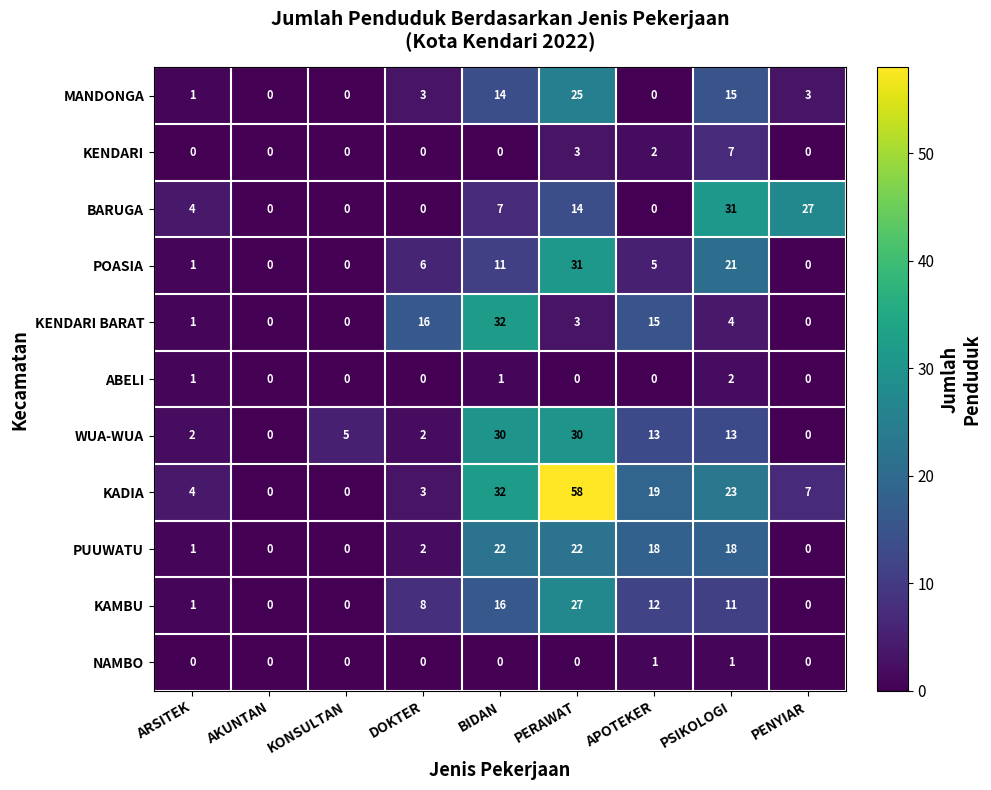

What is the maximum value shown in the chart?

58